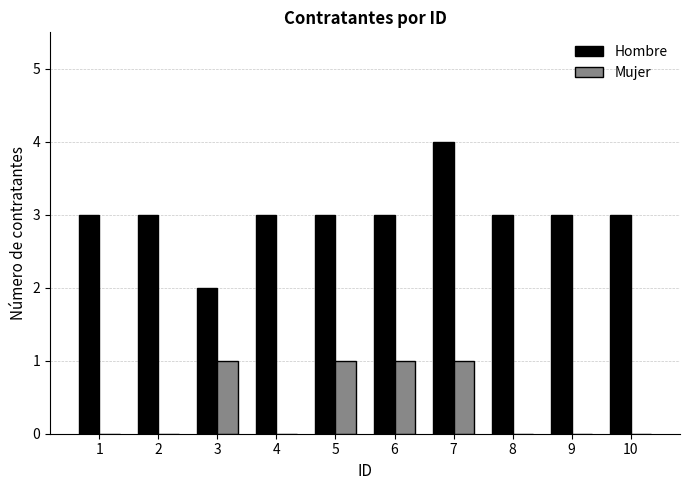

What is the maximum value for Mujer?

1